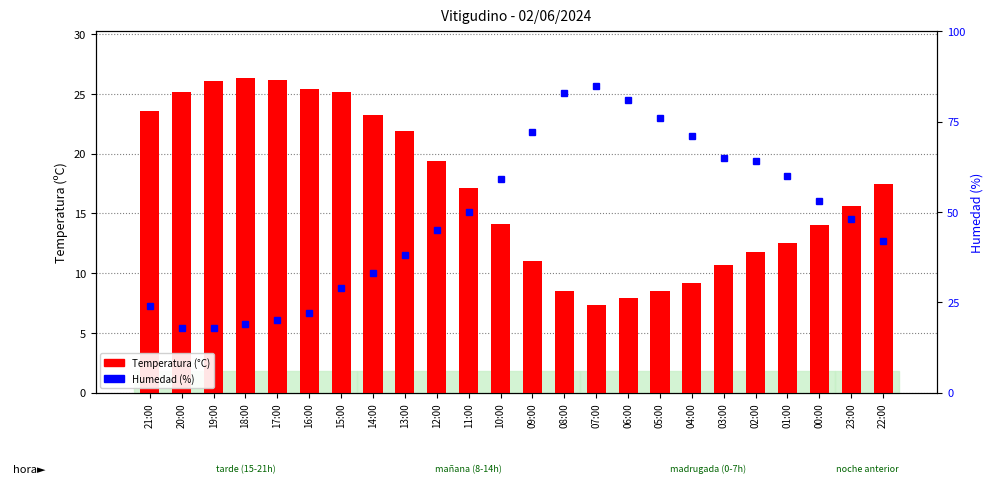

The Temperatura (C) series shows 26.2 at 17:00. True or false?

True